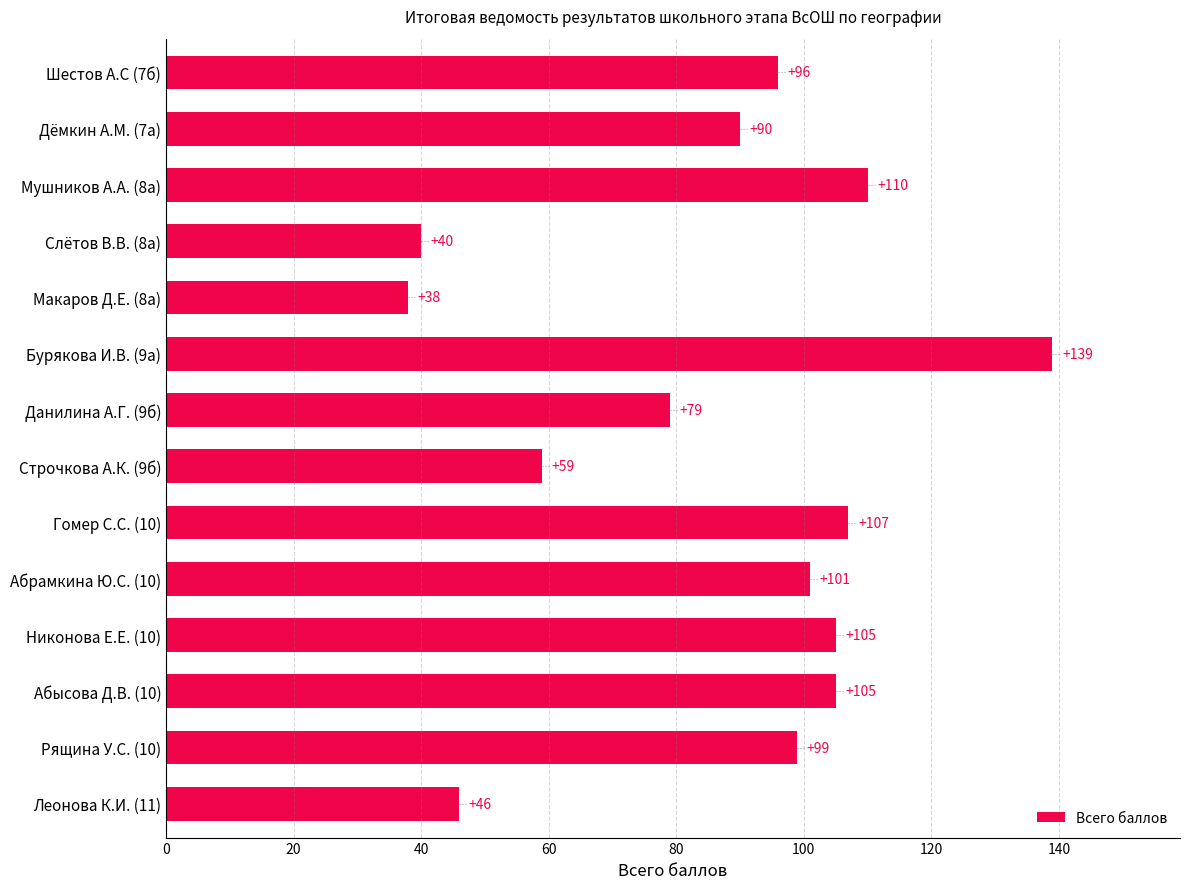

What is the change in value from Шестов А.С (7б) to Абысова Д.В. (10)?

+9